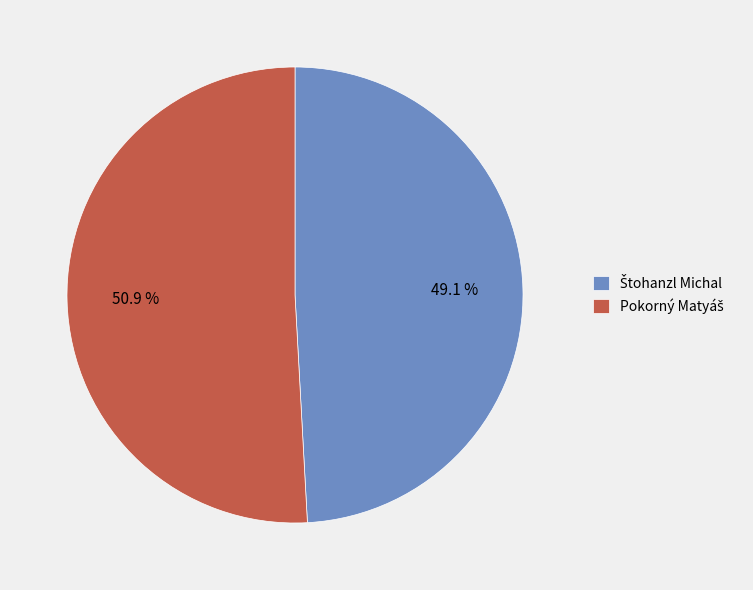

Is there any slice that represents more than half of the pie?

Yes